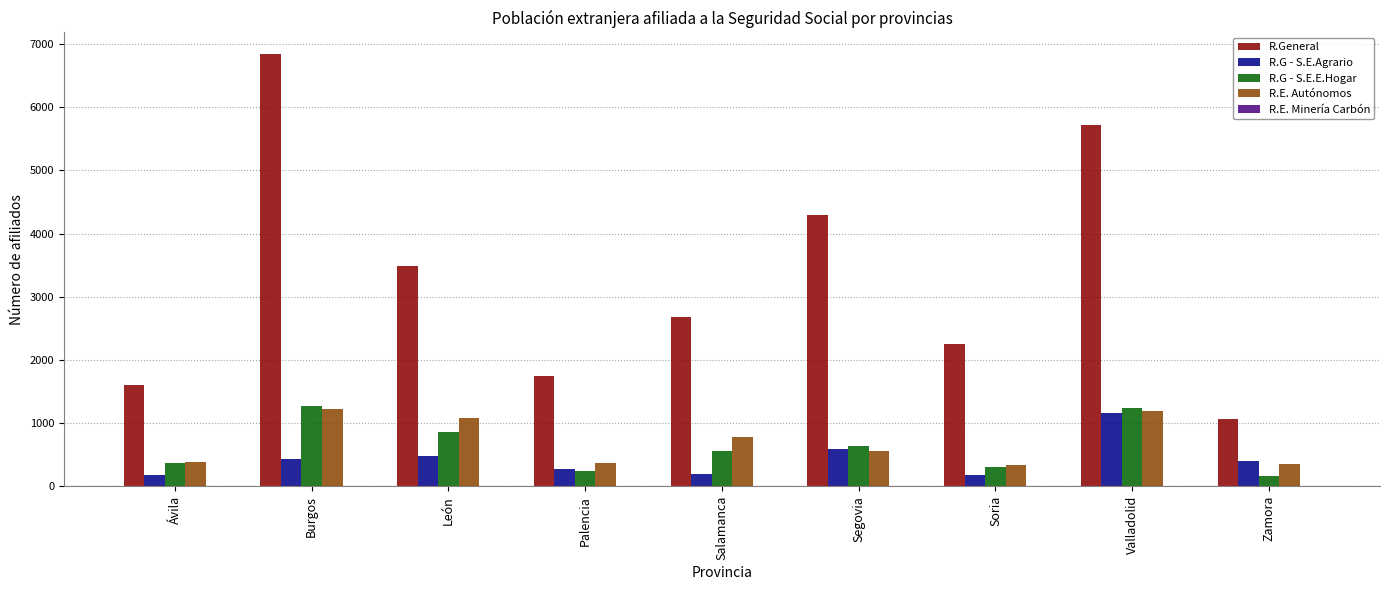

What is the total value across all series at Segovia?

6091